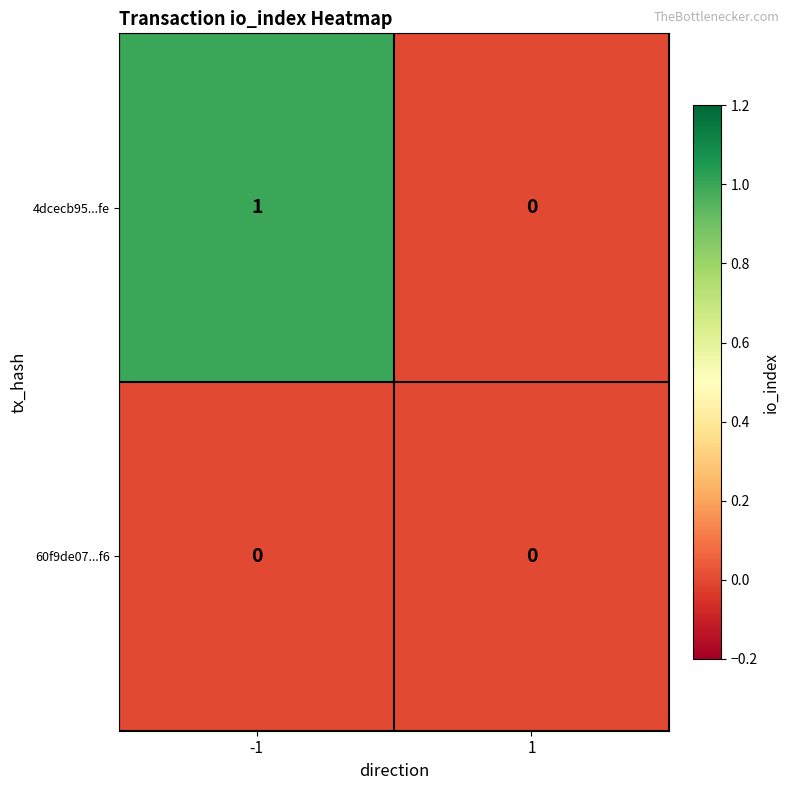

Is it true that 4dcecb95...fe equals 1 at -1?

True